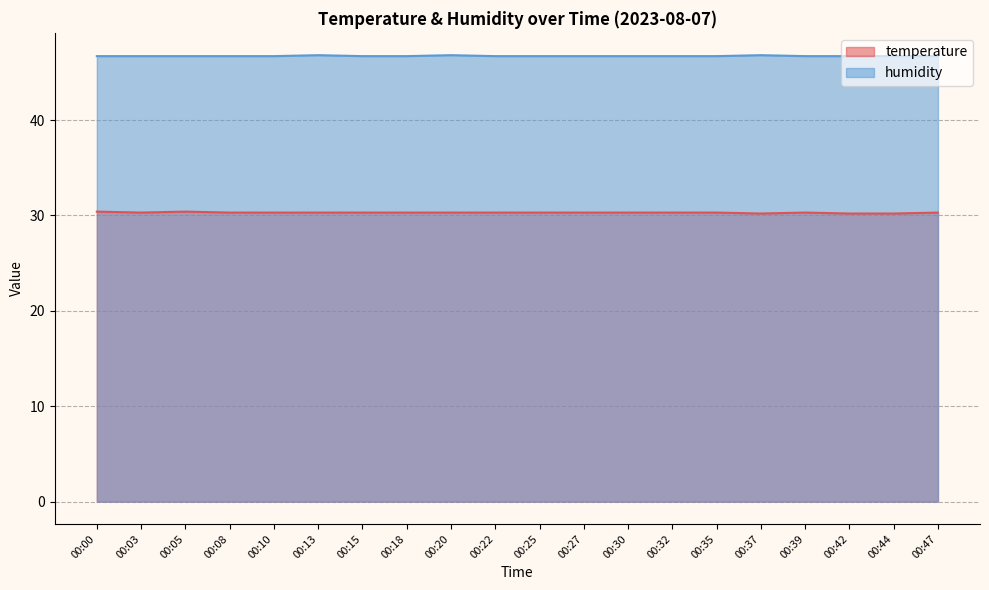

What is the value of the temperature point at the 17th from the left?

30.3